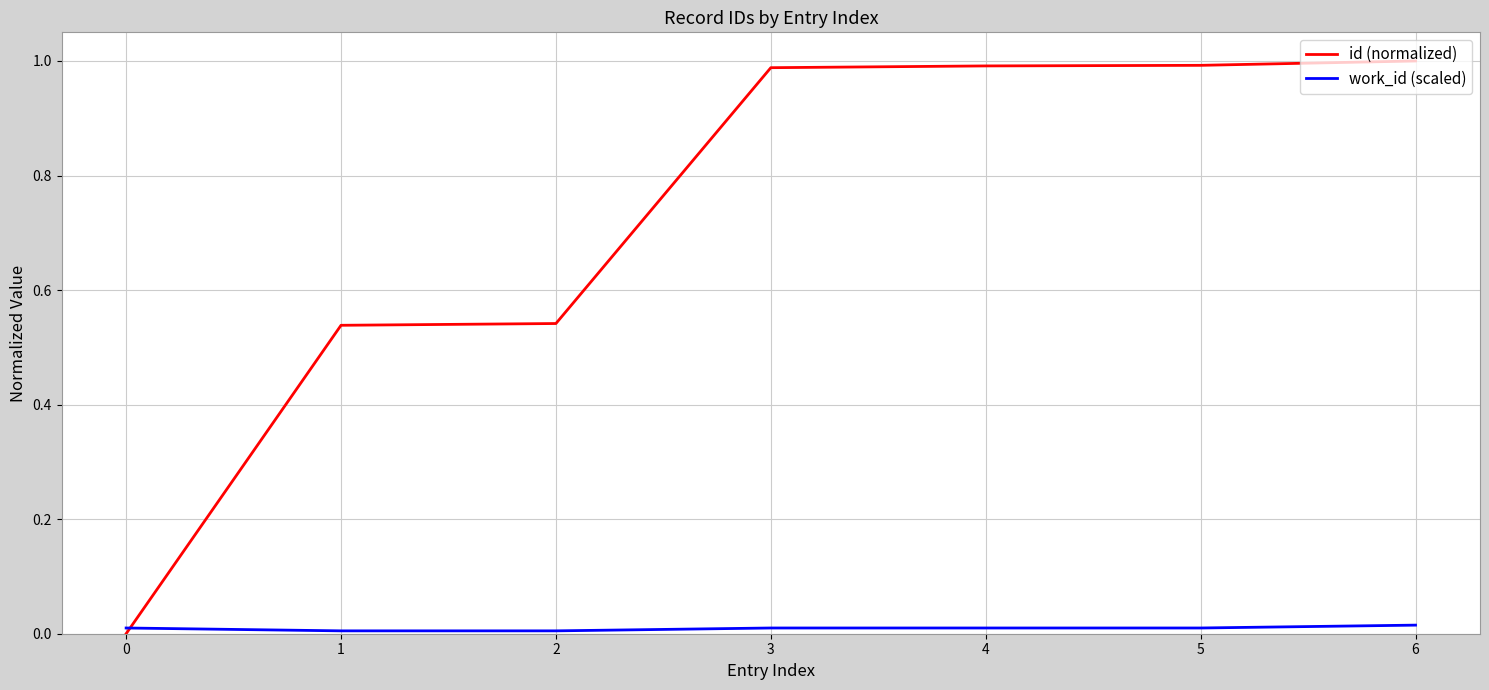

Which series changed the most between 2 and 4?

id (normalized)